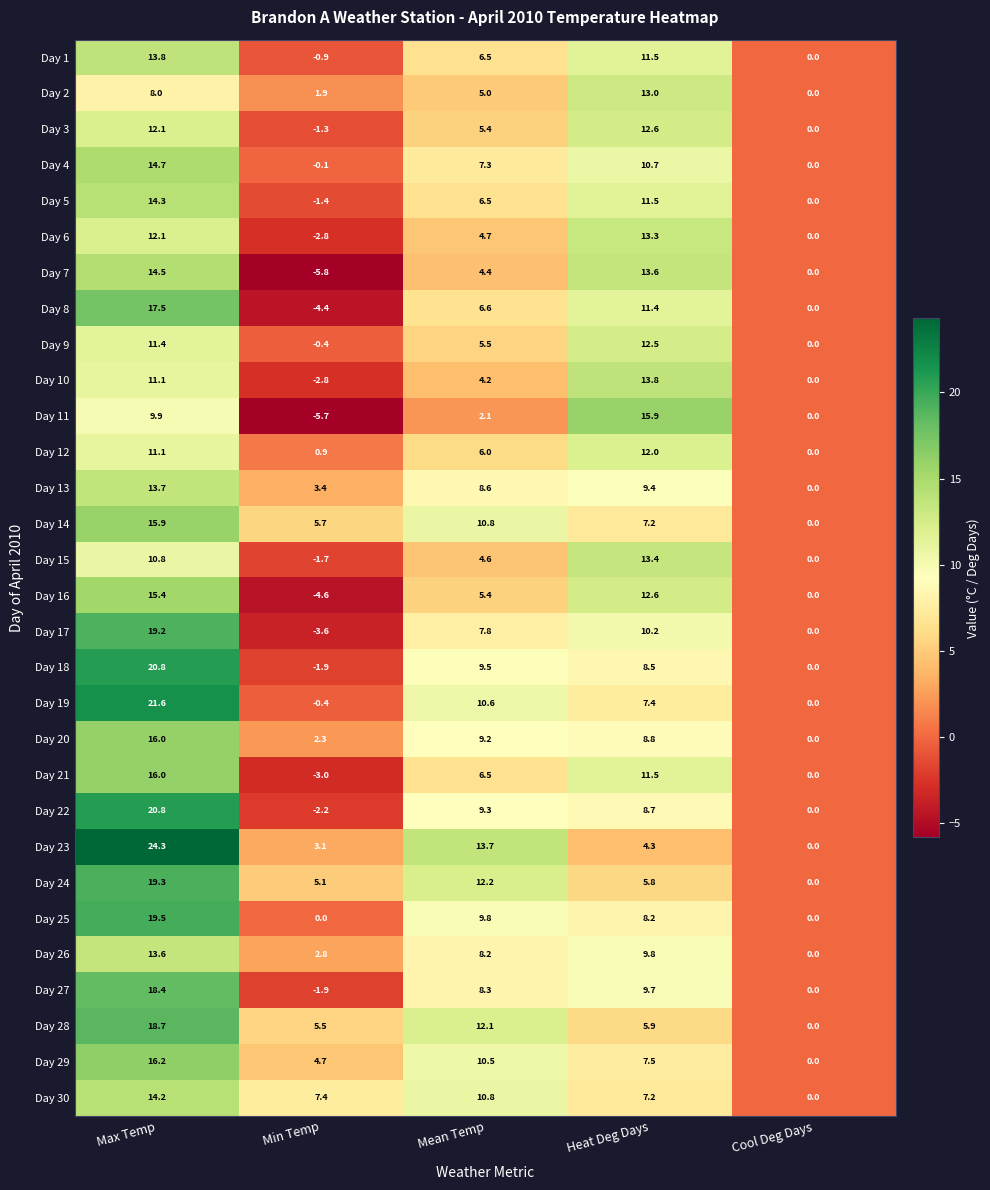

What is the sum of the Day 23 values at Min Temp and Mean Temp?

16.8